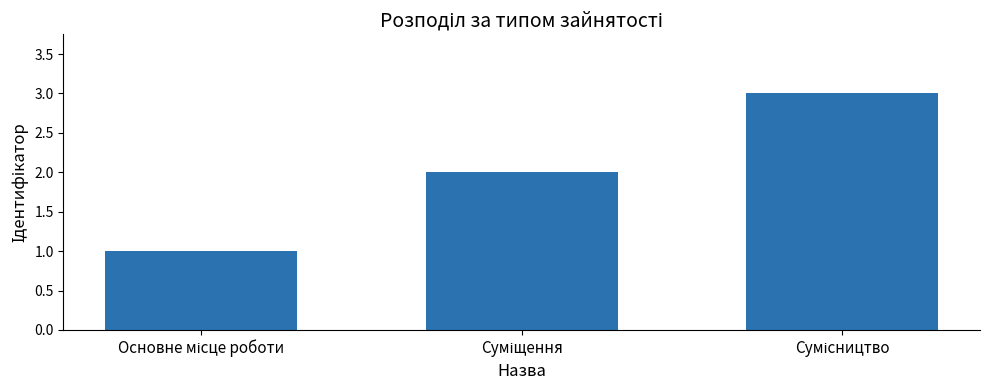

Count the values in the range 1 to 3.

3